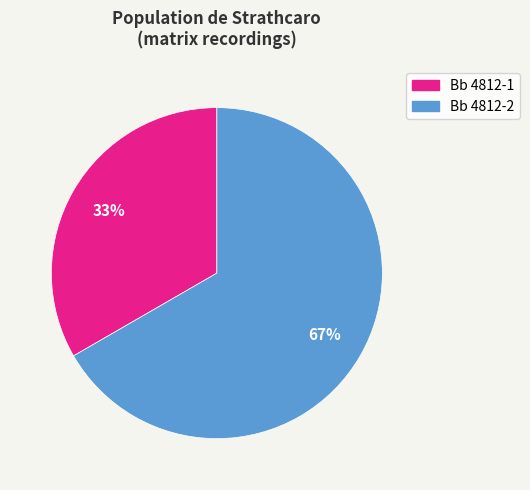

Does Bb 4812-1 represent more than half of the total?

No